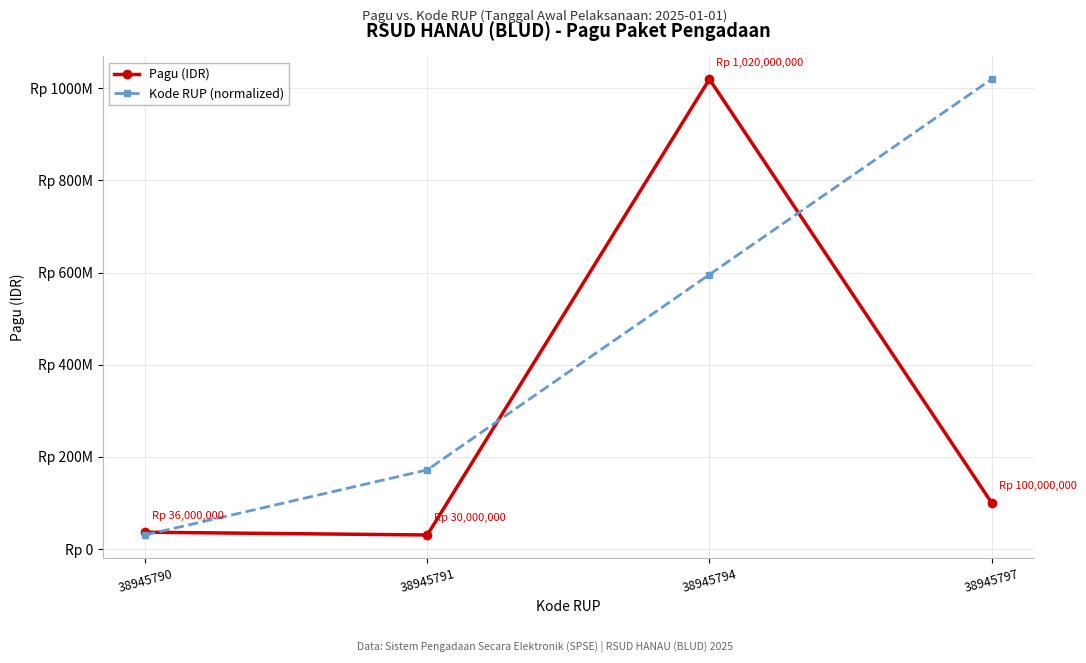

What is the total value across all series at 38945790?

66000000.0